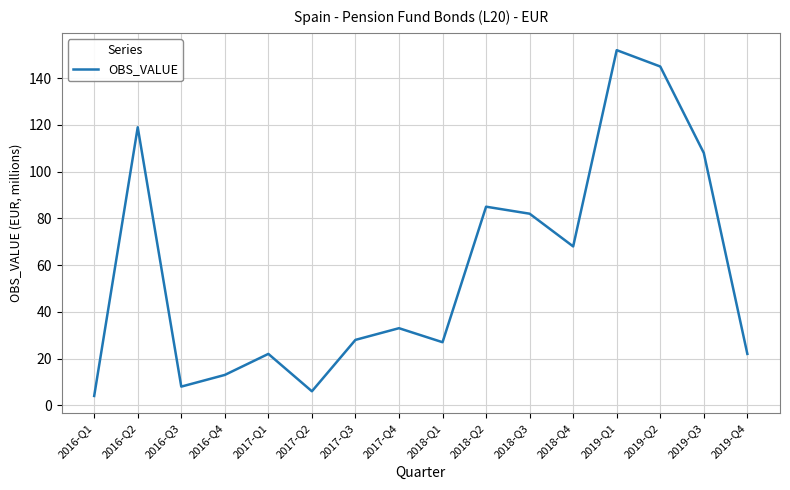

What position from the right is 2016-Q1?

16